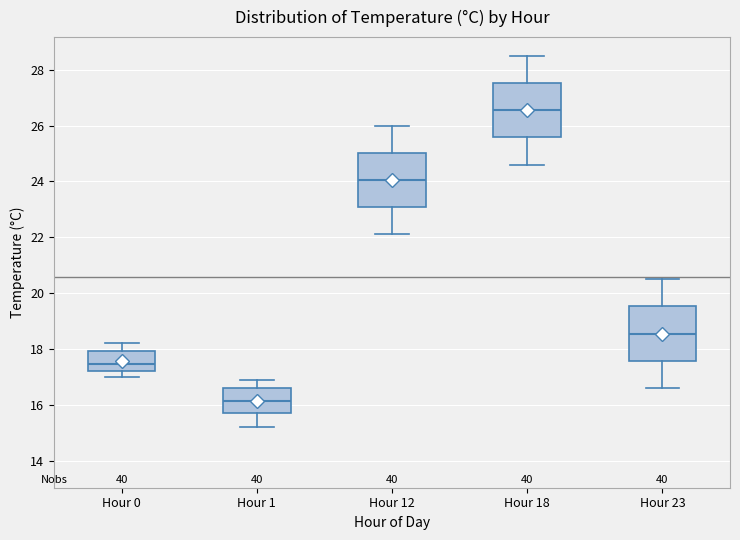

Where does the upper whisker of the box for Hour 23 end on the y-axis? The values are not printed on the chart, so give them approximately, as read against the axis.

20.6